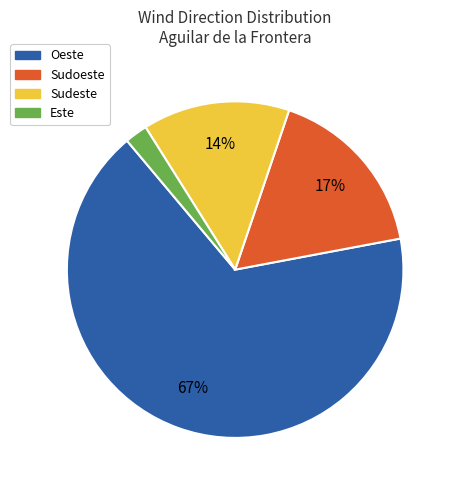

To the nearest percent, what is the average slice percentage?

25%